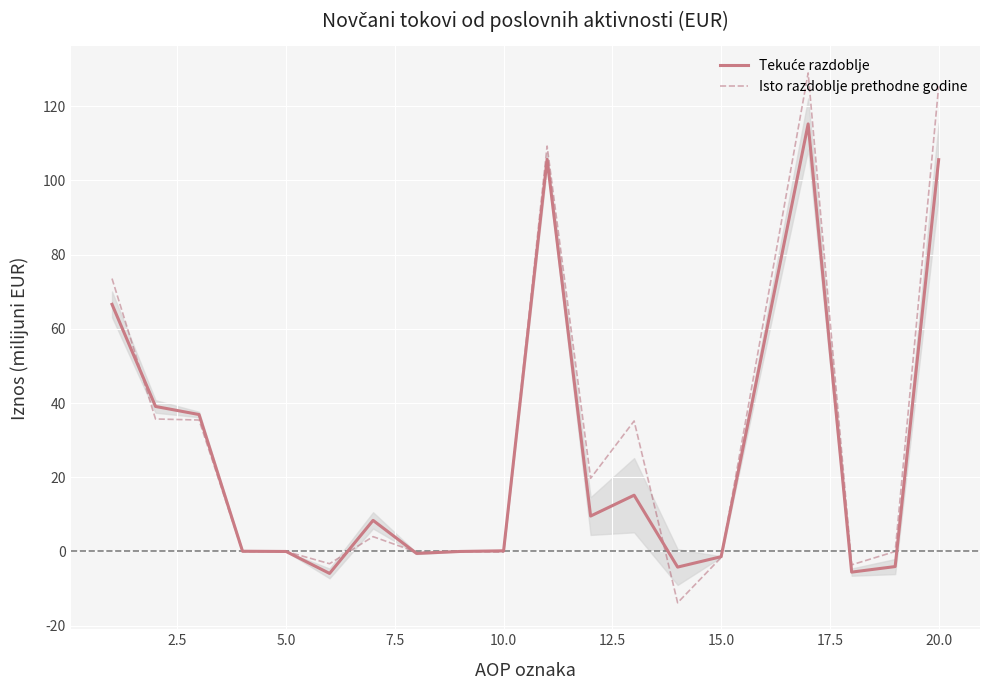

What is the minimum value for Isto razdoblje prethodne godine?

-13.8